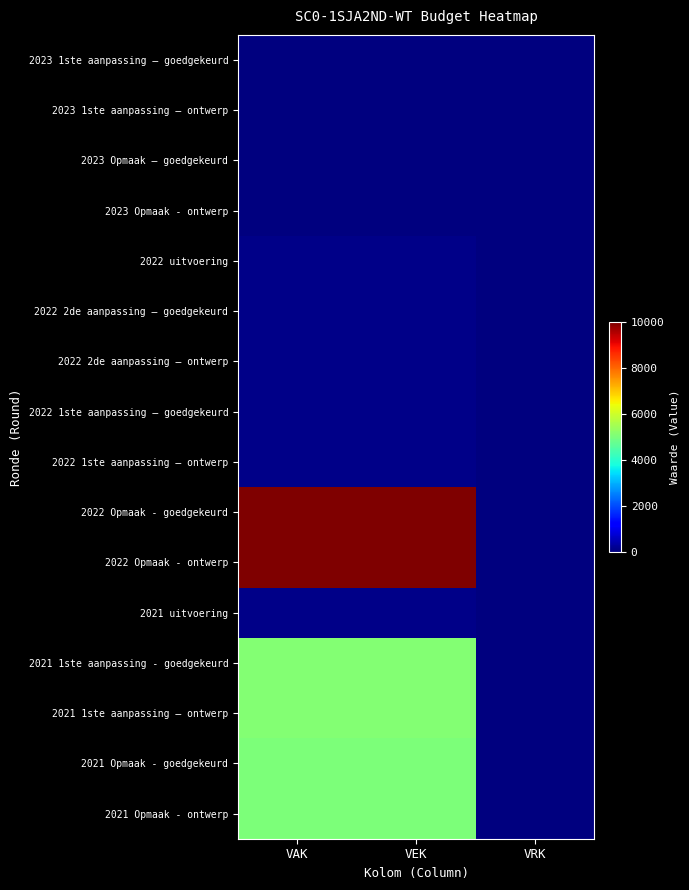

Reading left to right, transcribe all the data shown in this chart.

2023 1ste aanpassing – goedgekeurd: VAK=0	VEK=0	VRK=0
2023 1ste aanpassing – ontwerp: VAK=0	VEK=0	VRK=0
2023 Opmaak – goedgekeurd: VAK=0	VEK=0	VRK=0
2023 Opmaak - ontwerp: VAK=0	VEK=0	VRK=0
2022 uitvoering: VAK=111	VEK=111	VRK=0
2022 2de aanpassing – goedgekeurd: VAK=111	VEK=111	VRK=0
2022 2de aanpassing – ontwerp: VAK=111	VEK=111	VRK=0
2022 1ste aanpassing – goedgekeurd: VAK=111	VEK=111	VRK=0
2022 1ste aanpassing – ontwerp: VAK=111	VEK=111	VRK=0
2022 Opmaak - goedgekeurd: VAK=10000	VEK=10000	VRK=0
2022 Opmaak - ontwerp: VAK=10000	VEK=10000	VRK=0
2021 uitvoering: VAK=111	VEK=111	VRK=0
2021 1ste aanpassing - goedgekeurd: VAK=5111	VEK=5111	VRK=0
2021 1ste aanpassing – ontwerp: VAK=5111	VEK=5111	VRK=0
2021 Opmaak - goedgekeurd: VAK=5000	VEK=5000	VRK=0
2021 Opmaak - ontwerp: VAK=5000	VEK=5000	VRK=0